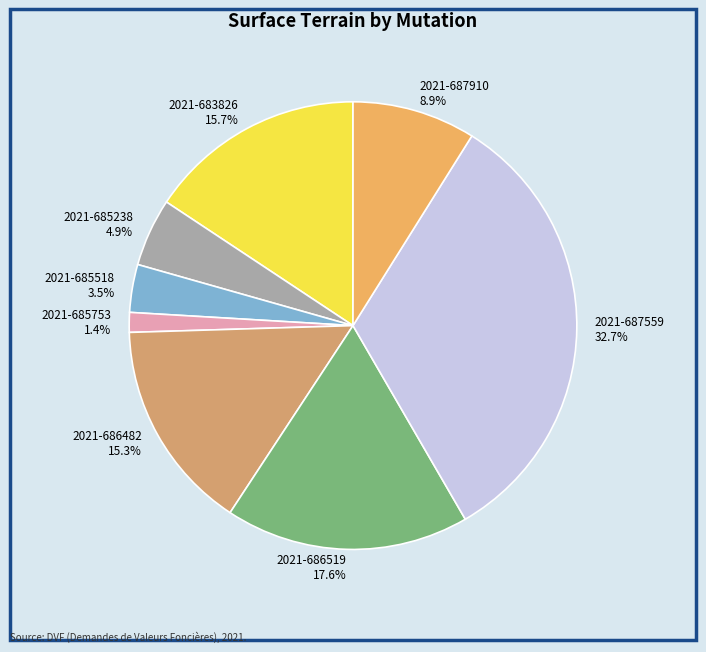

Which has a higher value, 2021-686519 or 2021-683826?

2021-686519